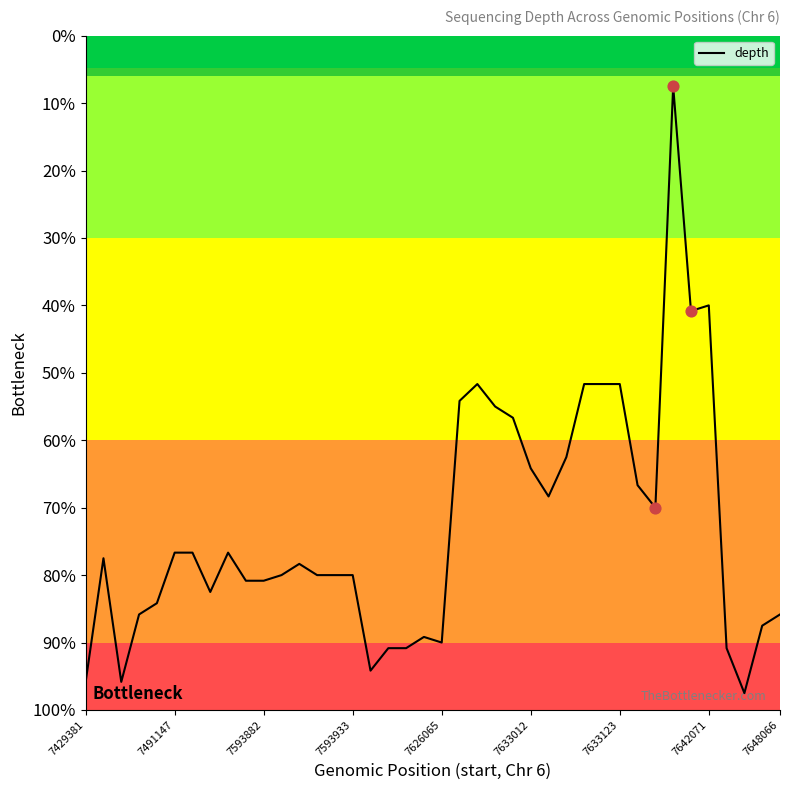

What is the difference between the maximum and minimum values?

90.0